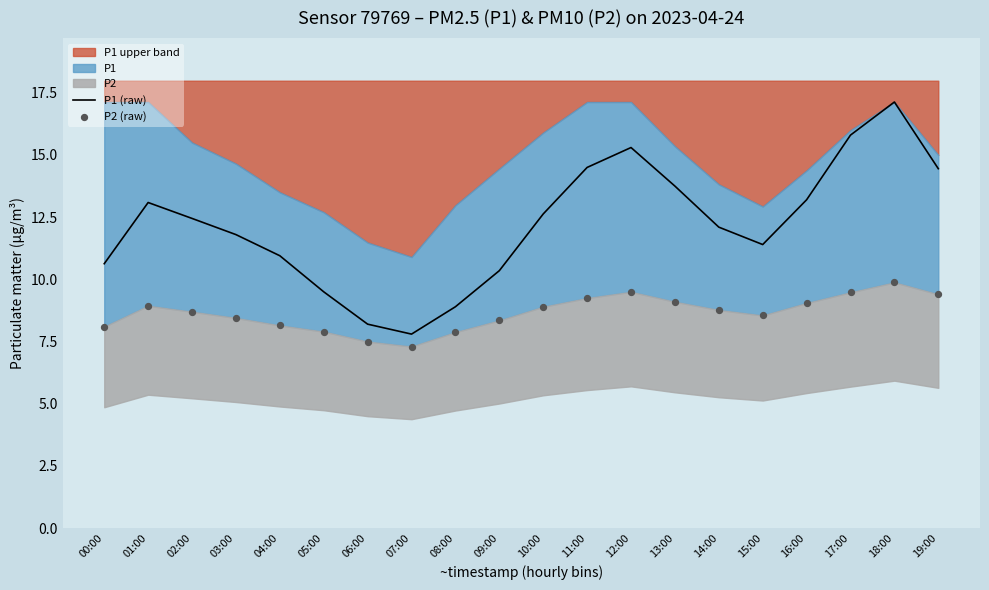

True or false: P1 (raw) has a value of 14.6 at 05:00.

False